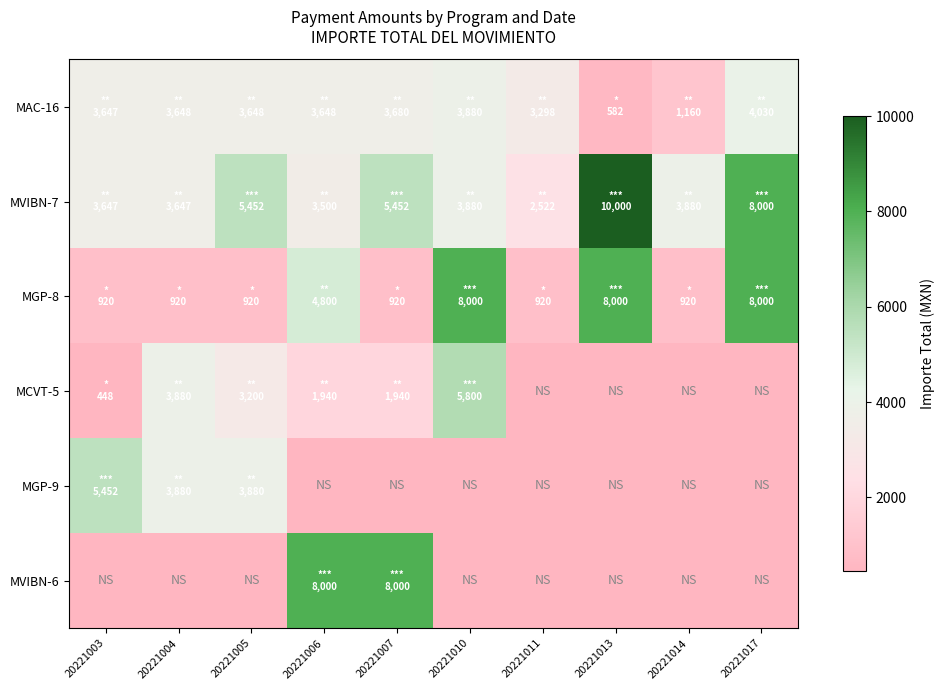

Rank the series at 20221004 from highest to lowest value.

MCVT-5, MGP-9, MAC-16, MVIBN-7, MGP-8, MVIBN-6